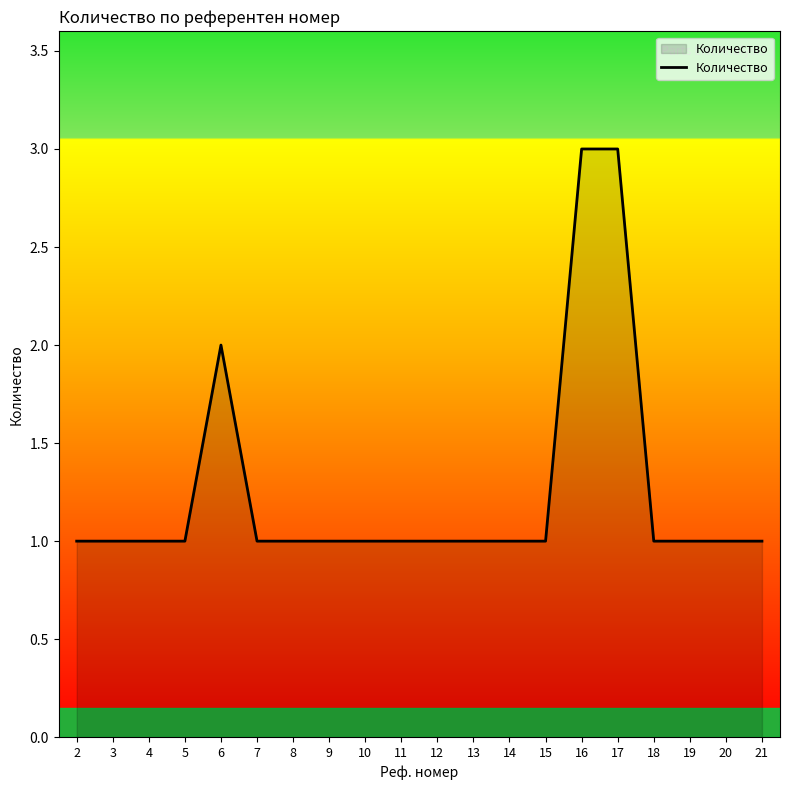

What is the sum of the values at 9 and 11?

2